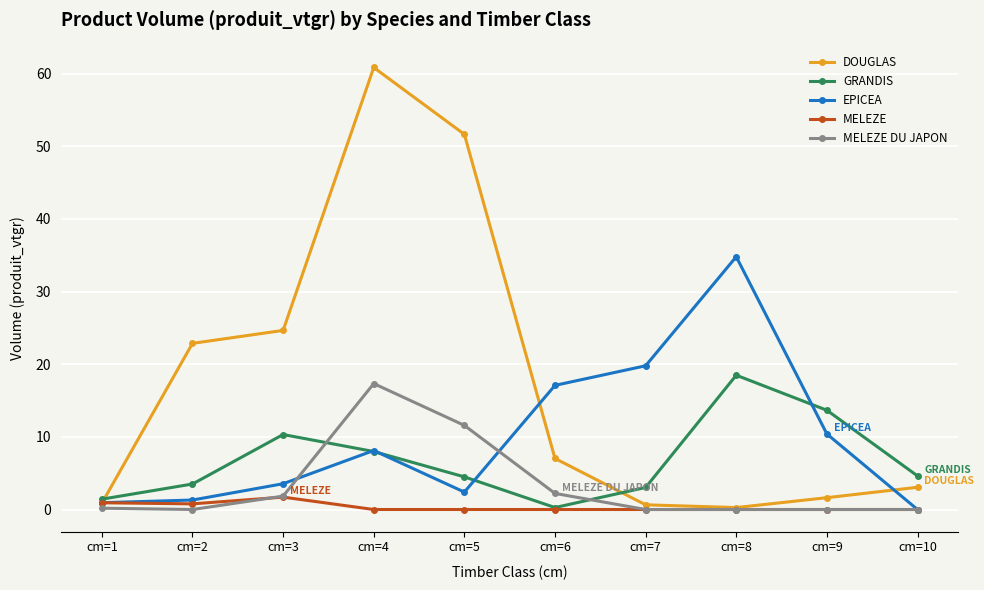

True or false: GRANDIS has more than 0 points higher than both neighbors.

True